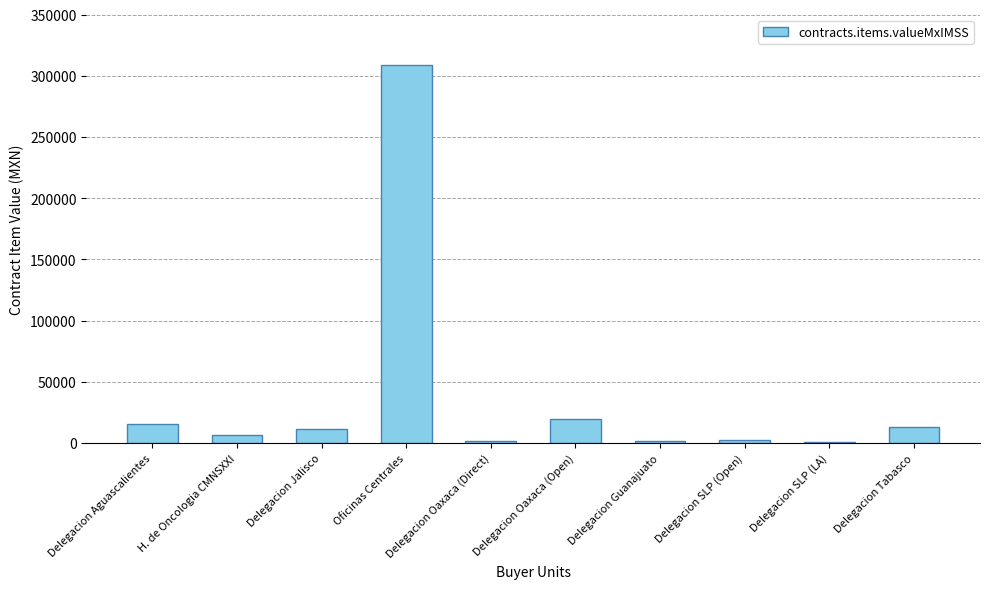

Between Delegacion SLP (Open) and Delegacion Aguascalientes, which is larger?

Delegacion Aguascalientes